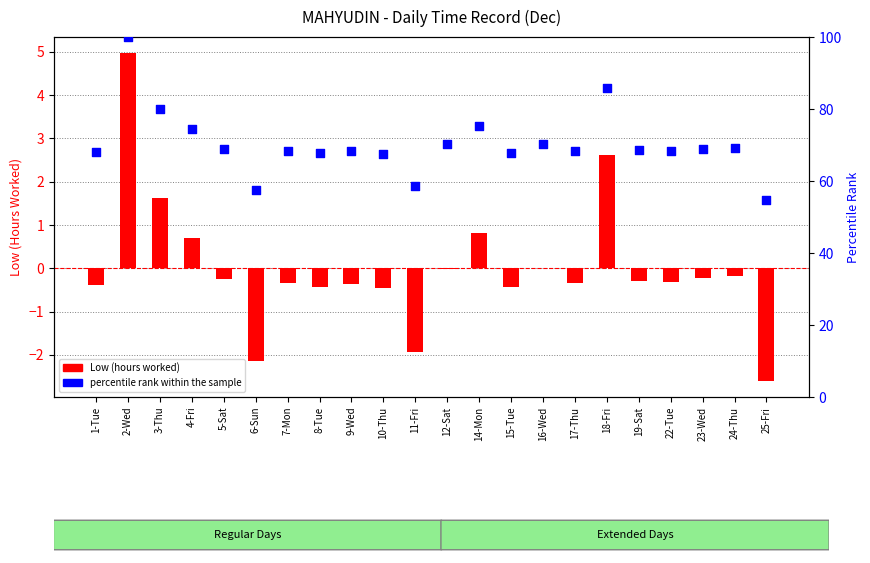

Which series contains the highest Y value?

percentile rank within the sample